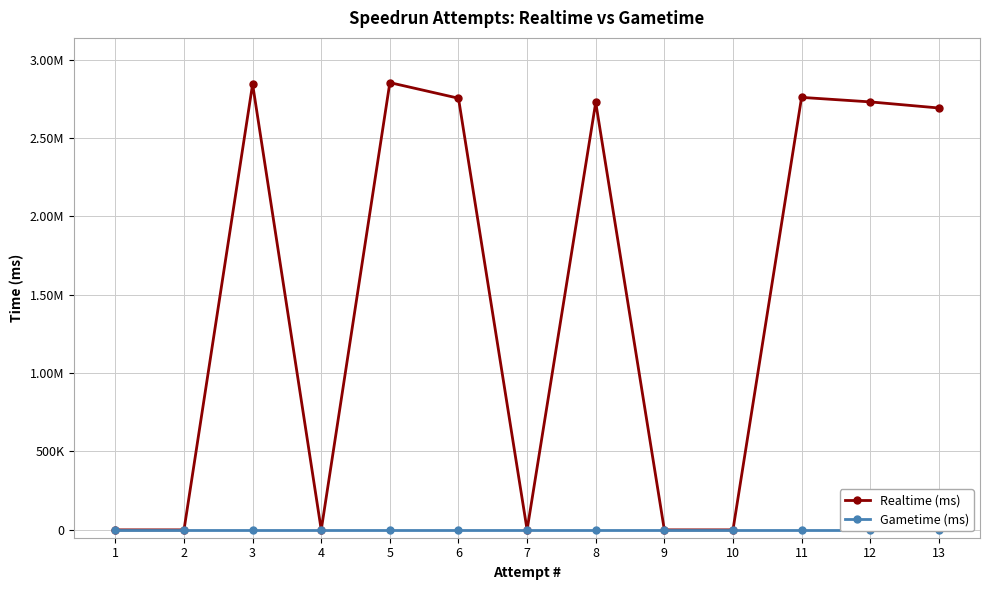

True or false: Gametime (ms) has a value of 0 at 4.

True